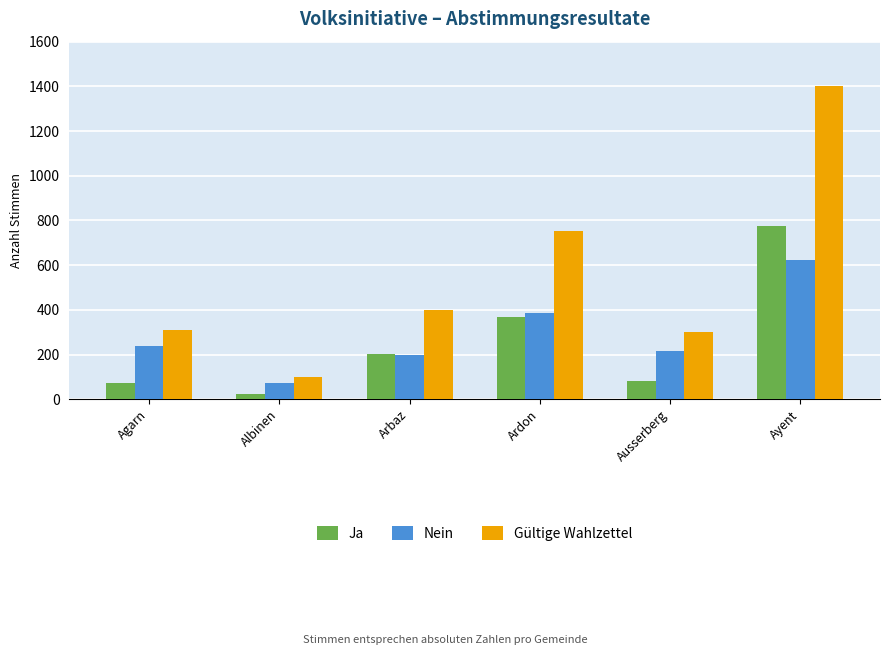

How many bars are there in total?

18